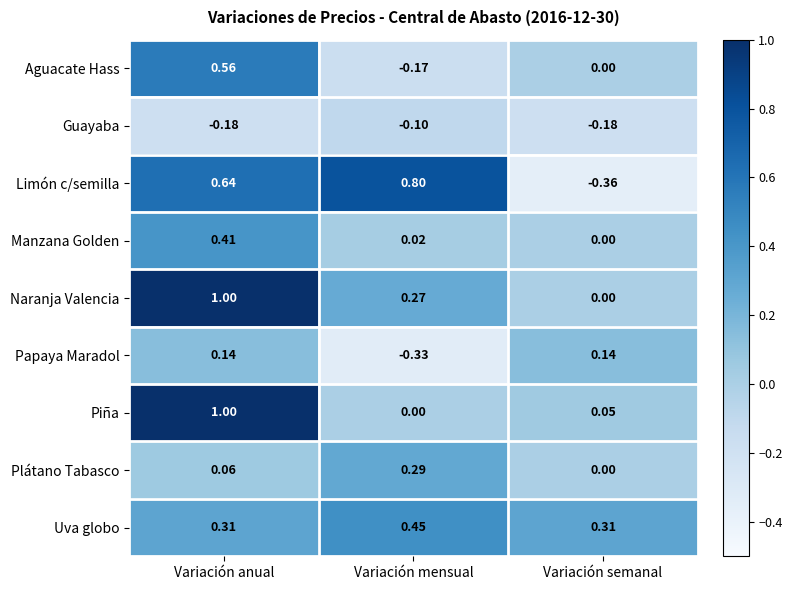

At which label does Limón c/semilla first exceed 0?

Variación anual